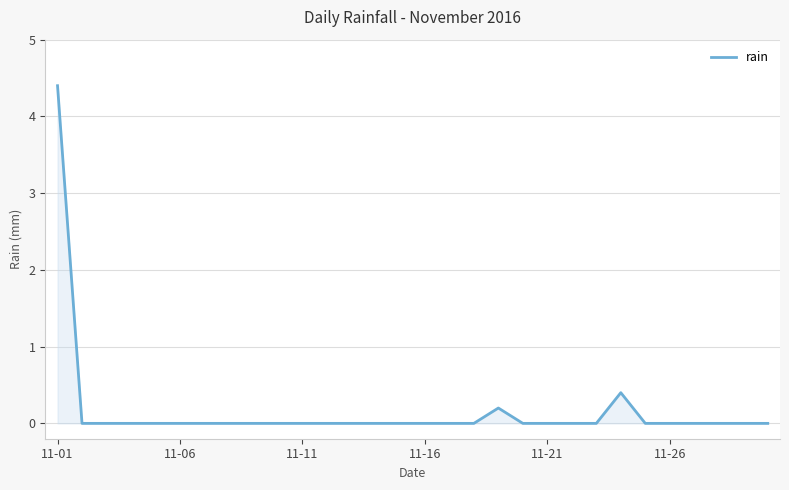

What is the difference between the maximum and minimum values?

4.4